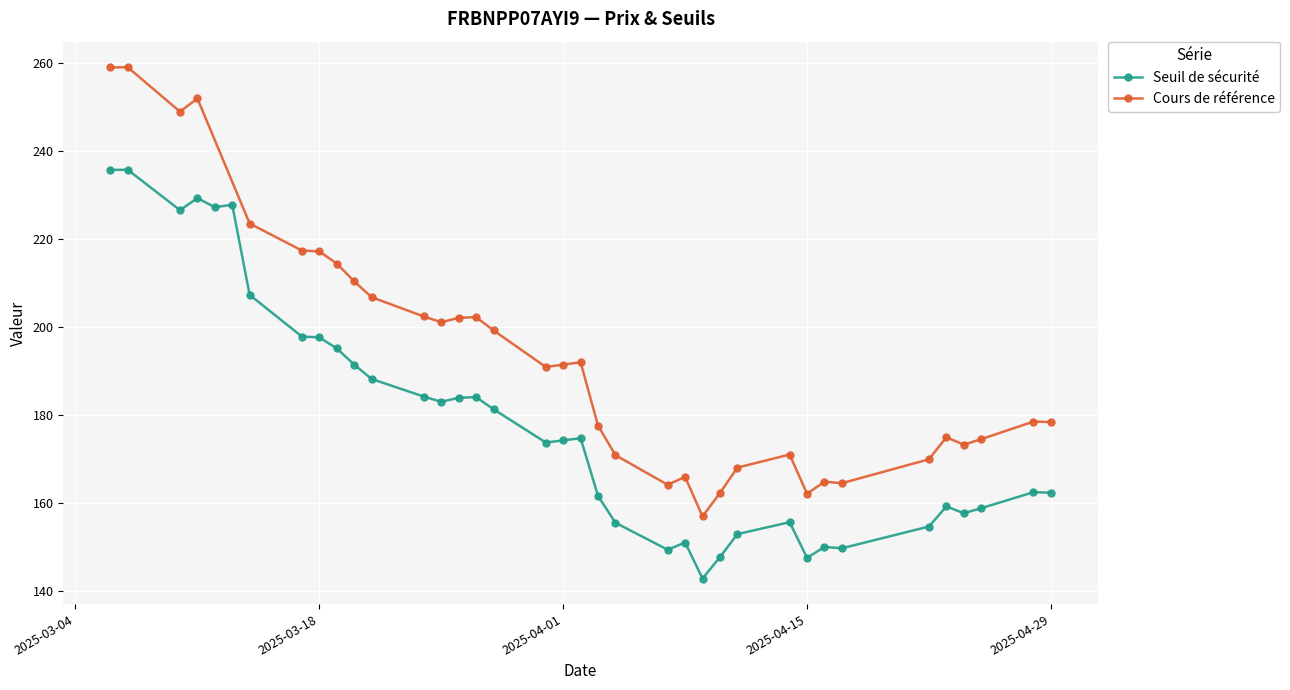

What is the highest value of the Seuil de sécurité series?

235.8